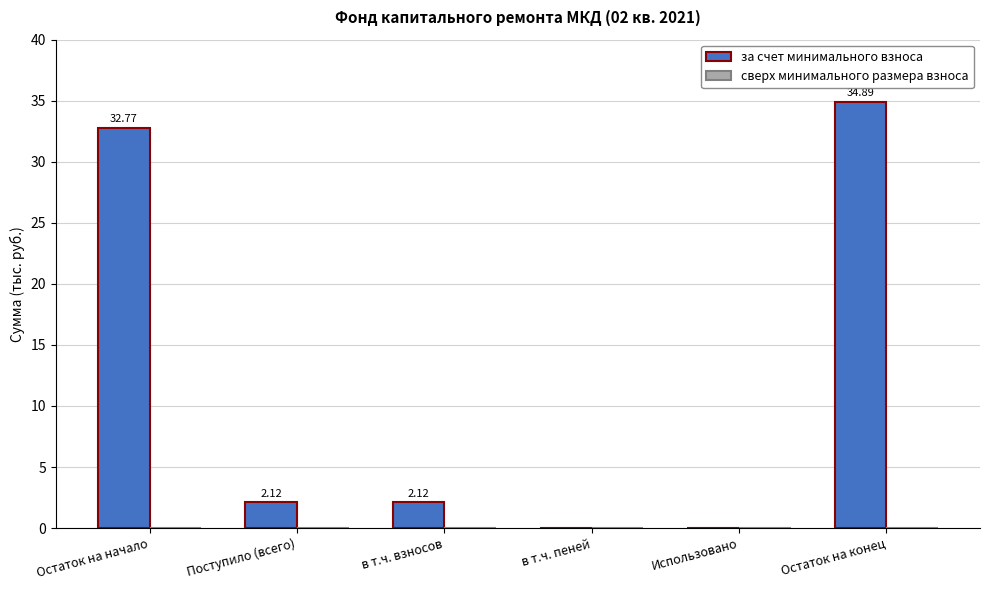

At which category does the chart reach its peak across all series?

Остаток на конец